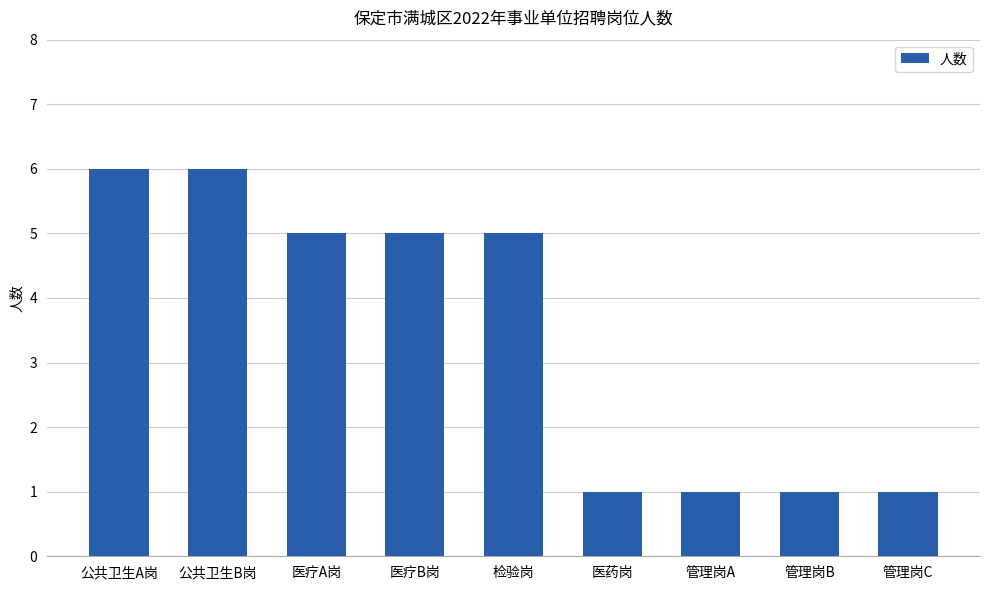

What is the label of the 3rd bar from the left?

医疗A岗